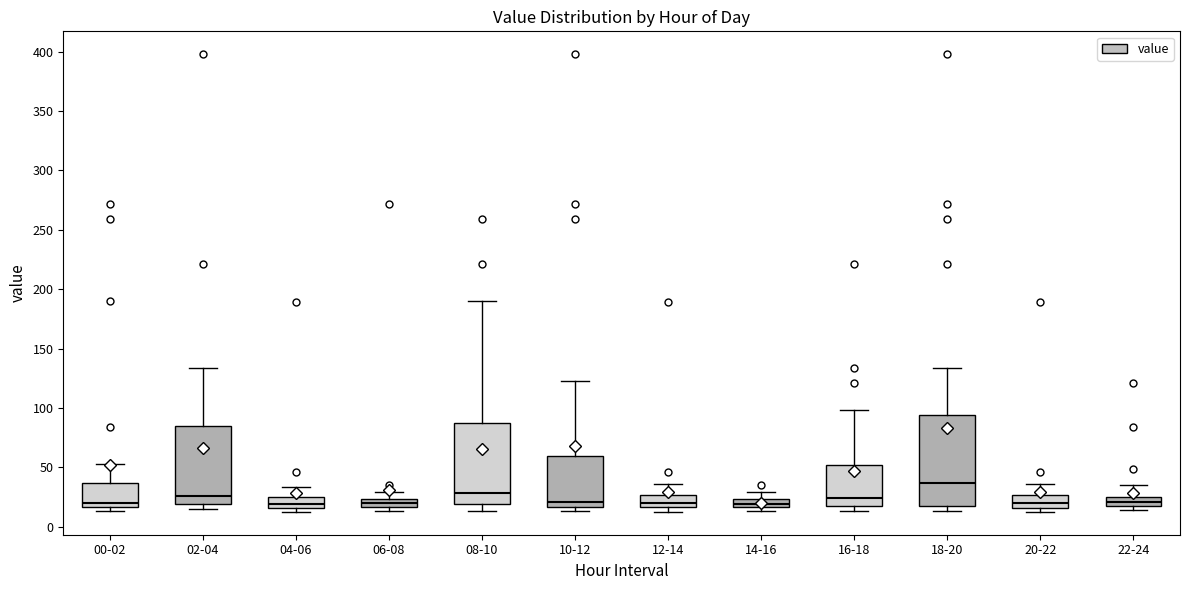

Which box has the highest median line?

18-20